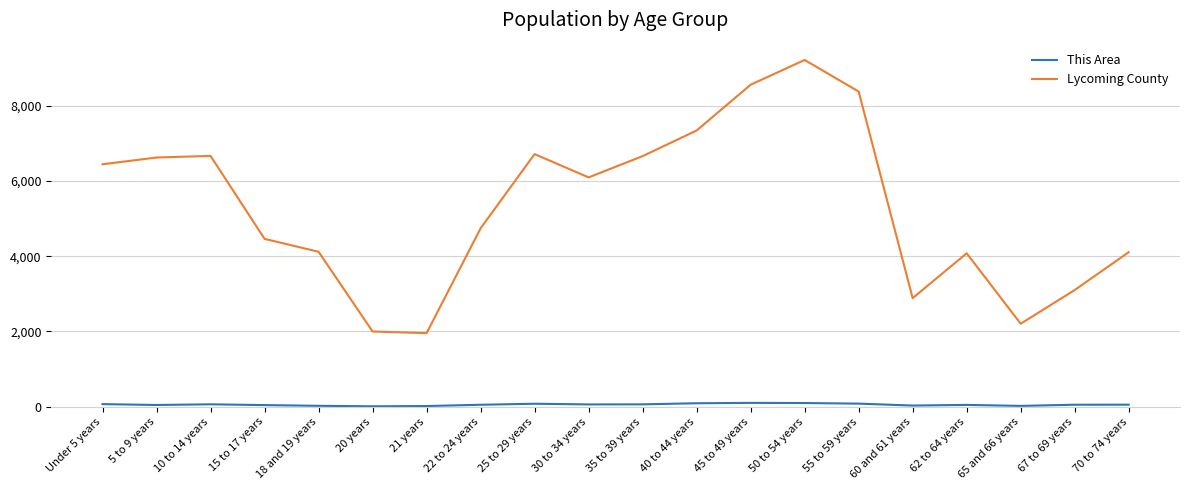

Read the Lycoming County value at 62 to 64 years, to the nearest 50.

4100